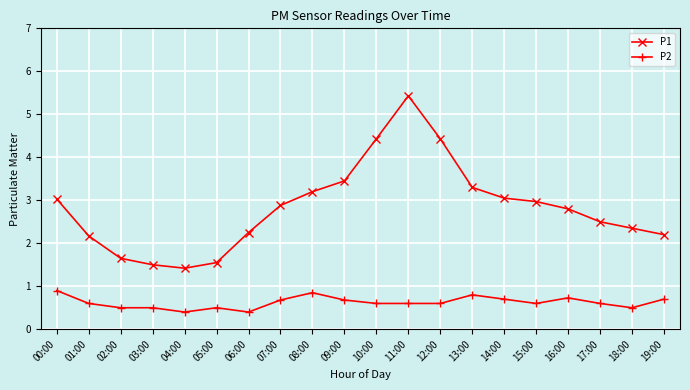

True or false: P2 has a value of 0.9 at 03:00.

False